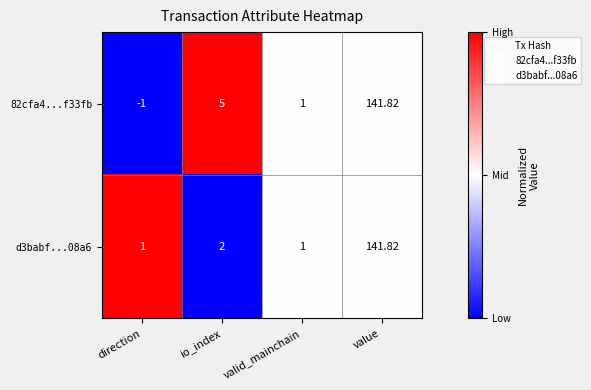

Which category has the highest value in the 82cfa4...f33fb series?

value